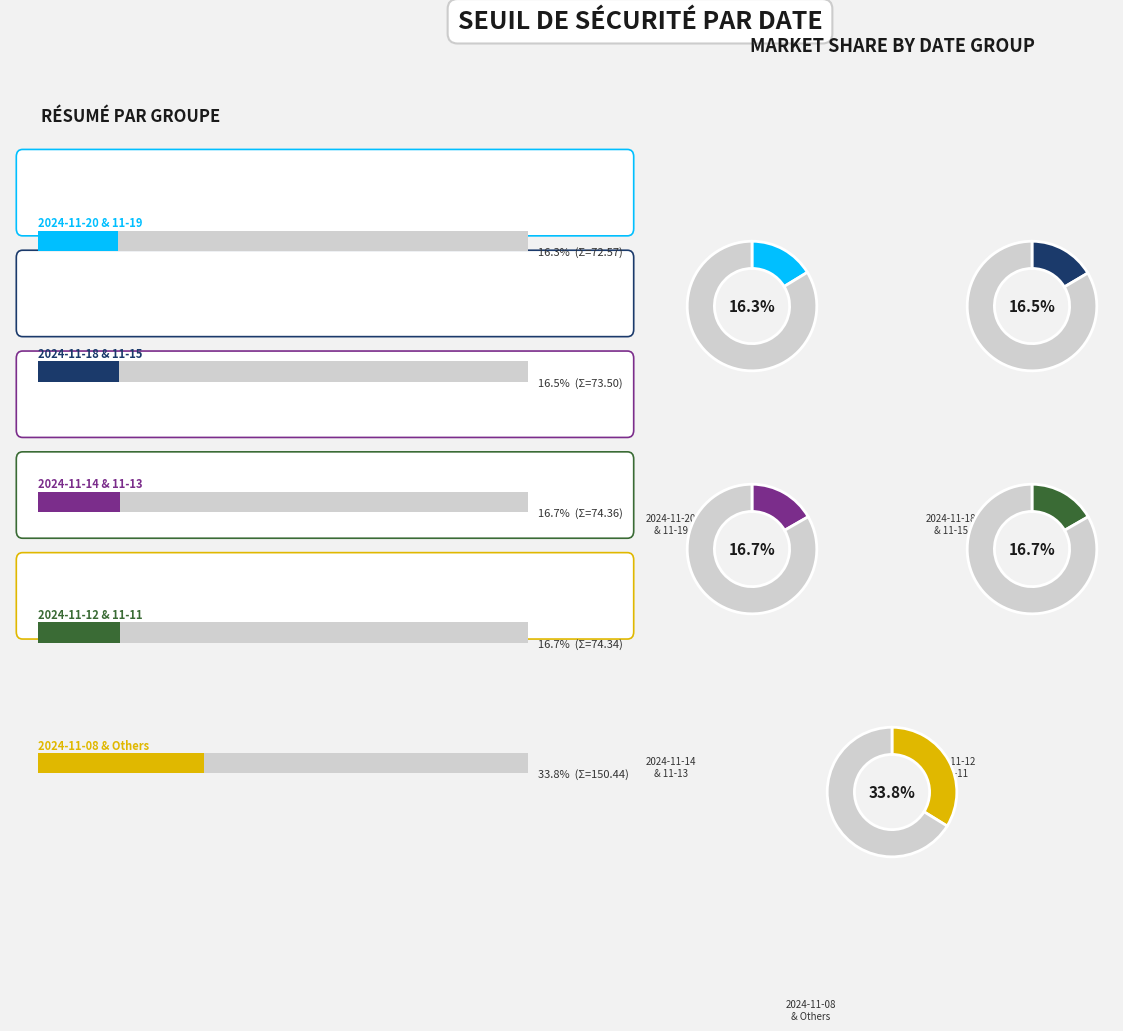

Does 2024-11-06 represent more than half of the total?

No